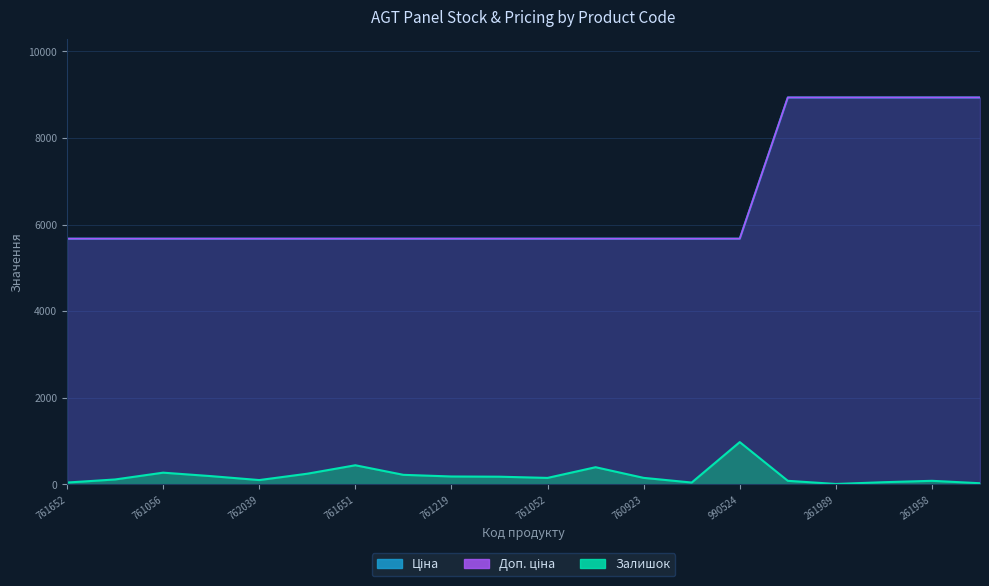

Does the chart display data point markers on the line(s)?

No